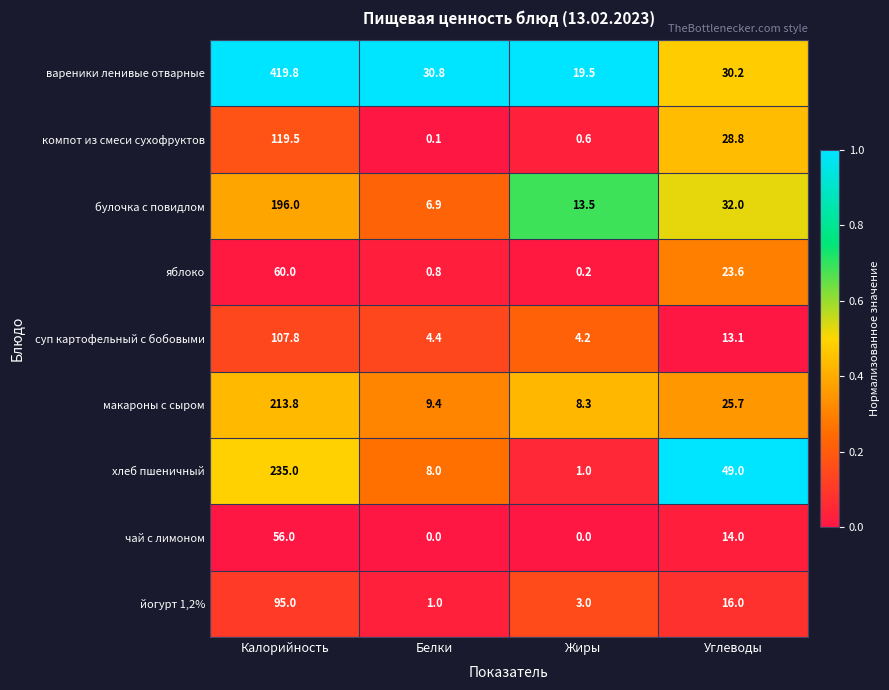

The value of суп картофельный с бобовыми at Жиры is 4.2. True or false?

True